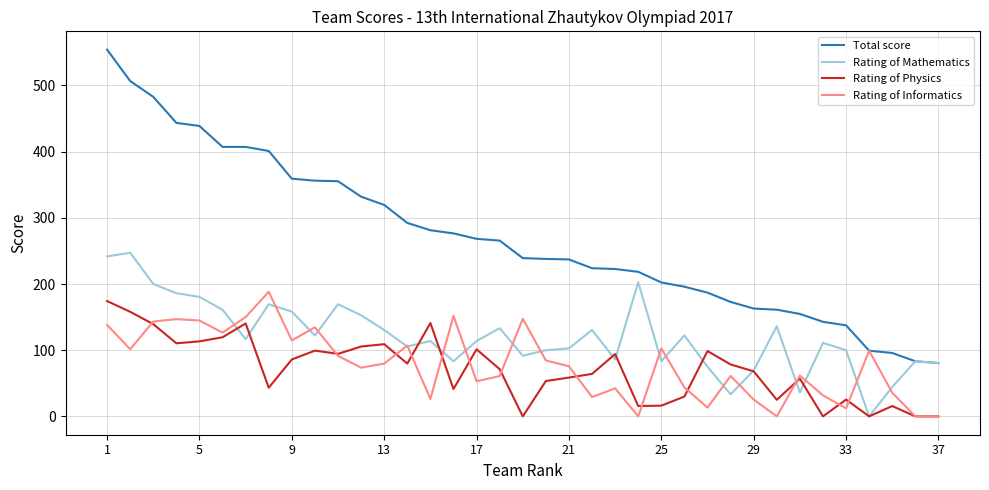

Which series has the largest range (max minus min)?

Total score